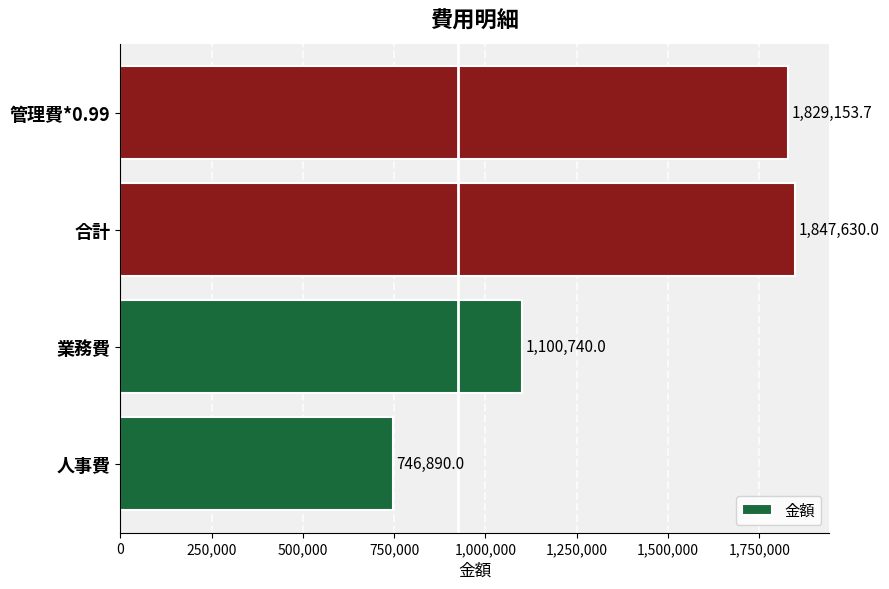

What is the greatest value displayed?

1847630.0